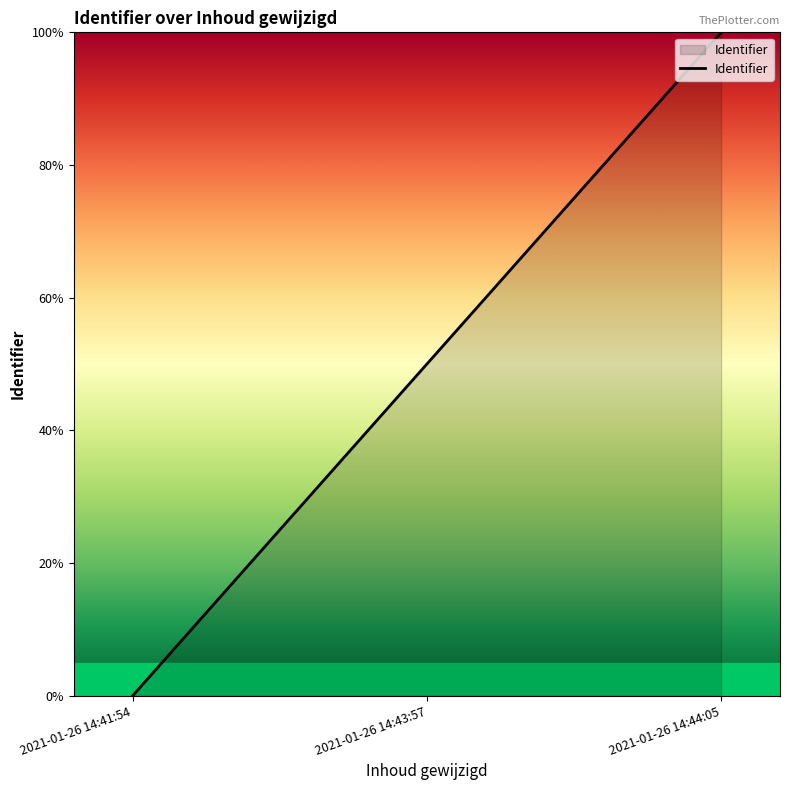

List the labels in order of value, smallest first.

2021-01-26 14:41:54, 2021-01-26 14:43:57, 2021-01-26 14:44:05